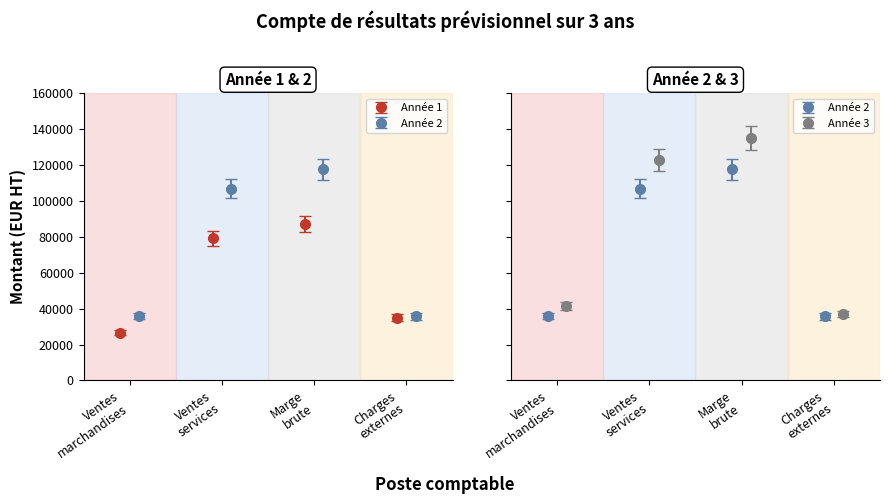

In Année 1, how many points are higher than both neighbors (excluding endpoints)?

1